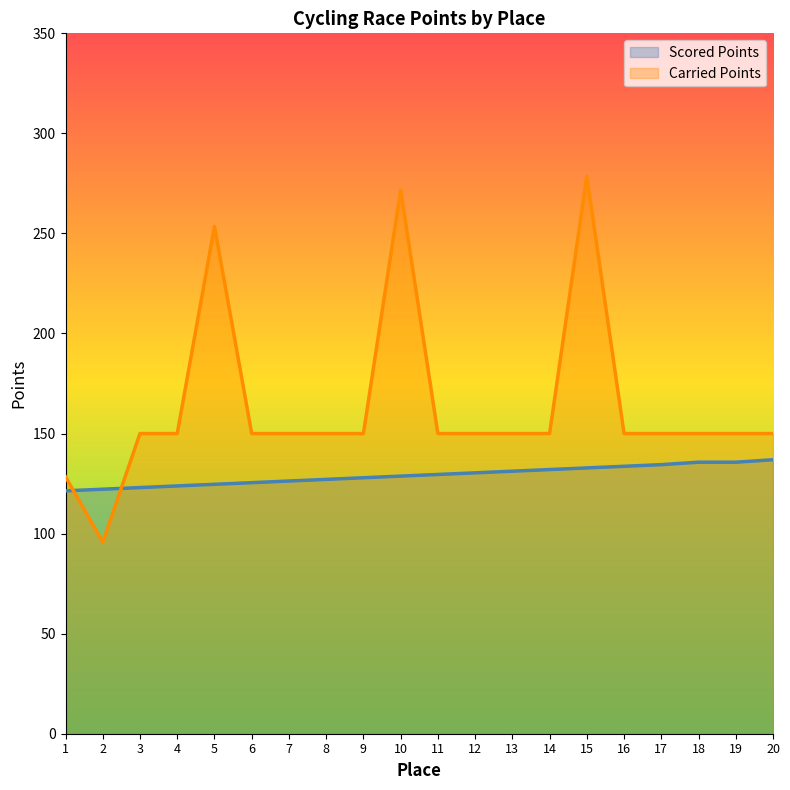

What is the sum of all Scored Points values?

2582.9